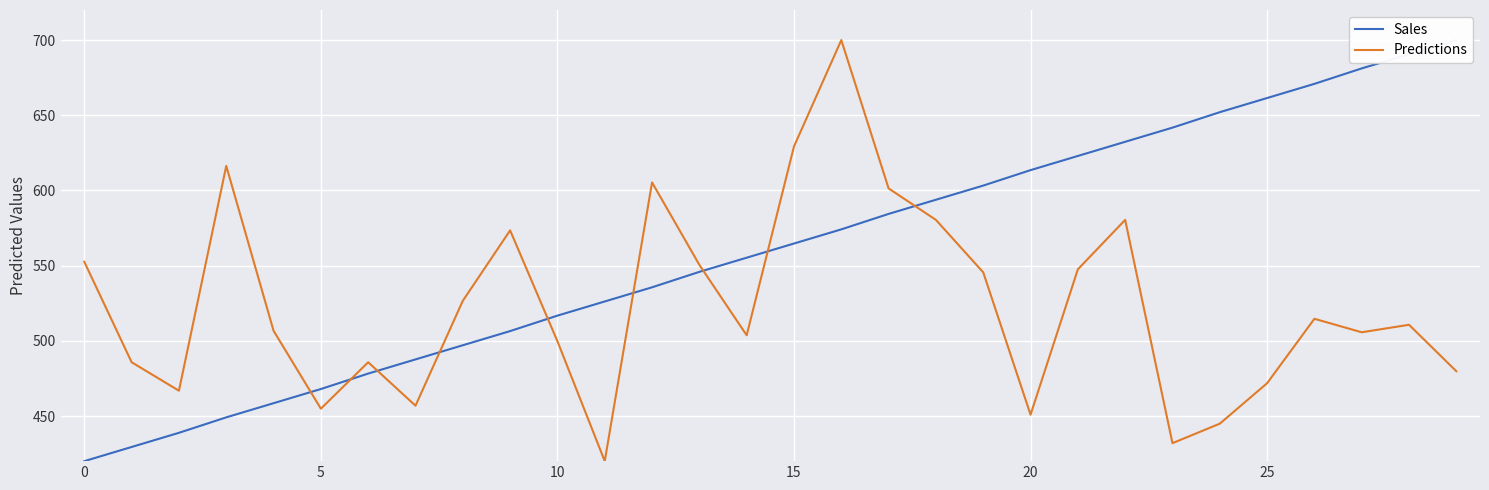

What is the highest value of the Predictions series?

700.0